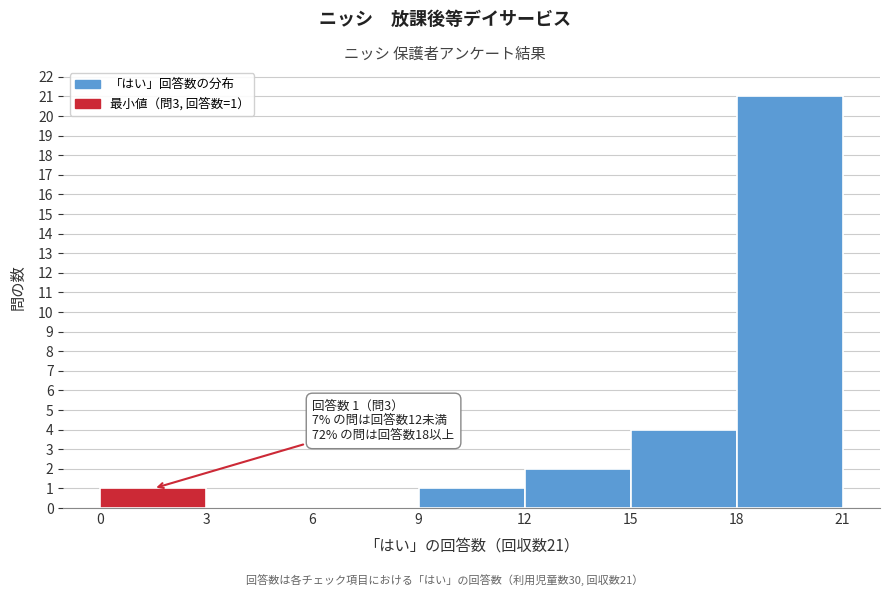

Over which range of the x-axis is the bar tallest?

18 to 21